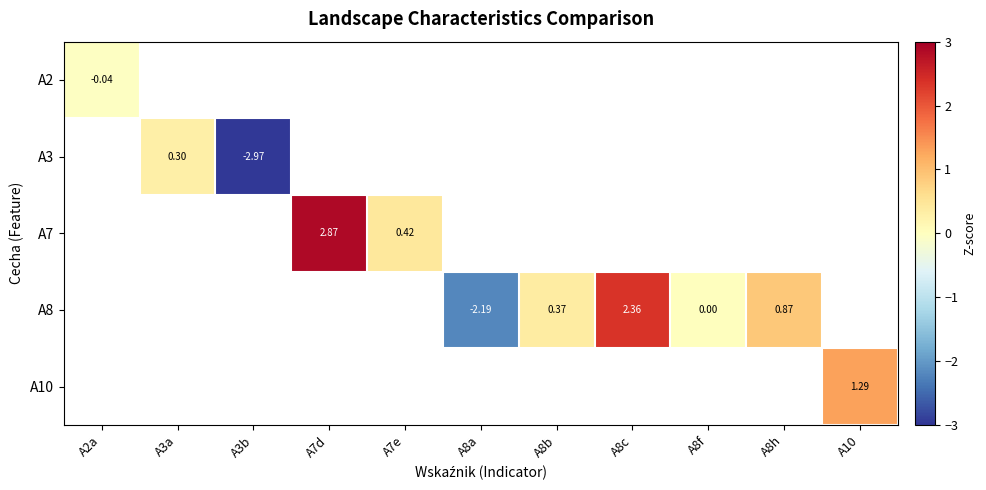

At how many categories does at least one series exceed 0?

8